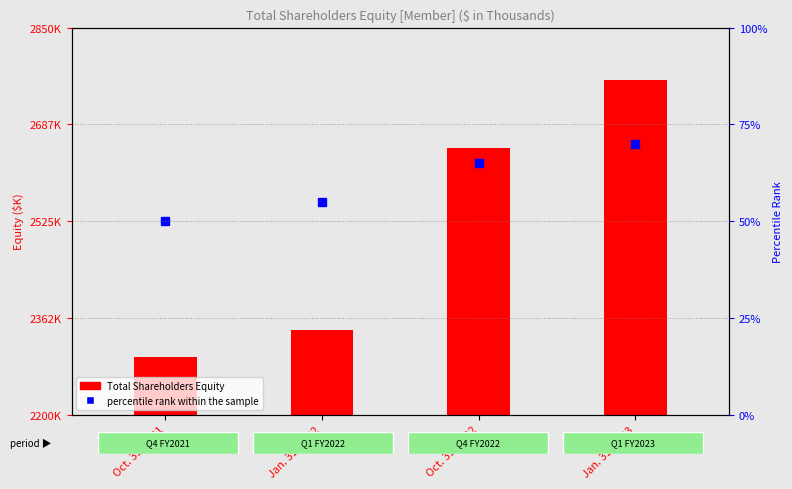

Is the value of percentile rank within the sample at Jan. 31, 2023 greater than the value of Total Shareholders Equity at Jan. 31, 2023?

No